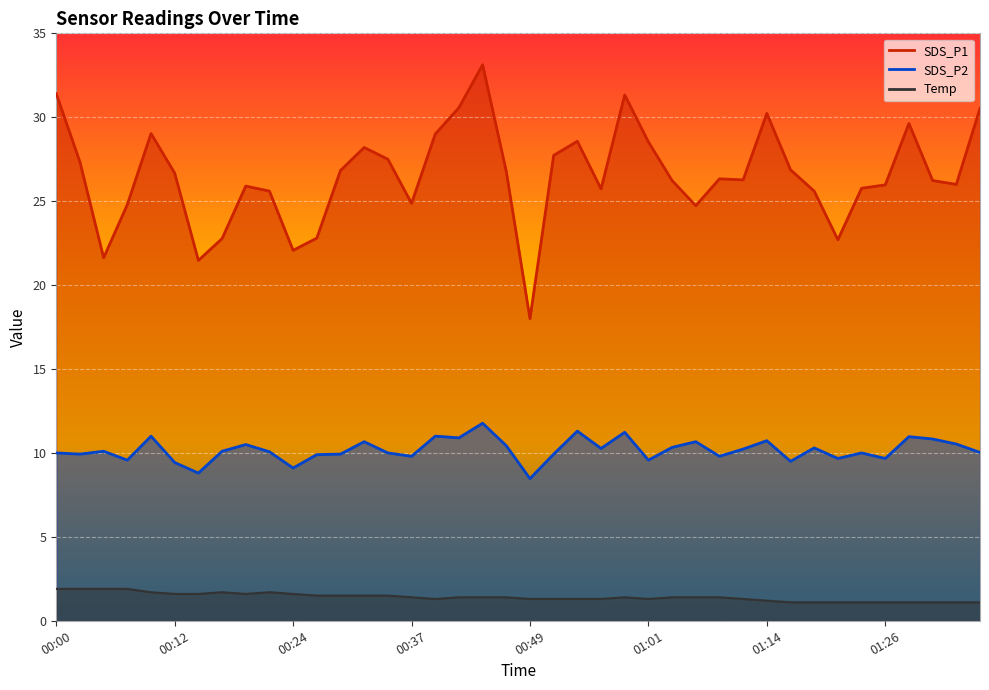

What are all the series names shown in the legend?

SDS_P1, SDS_P2, Temp